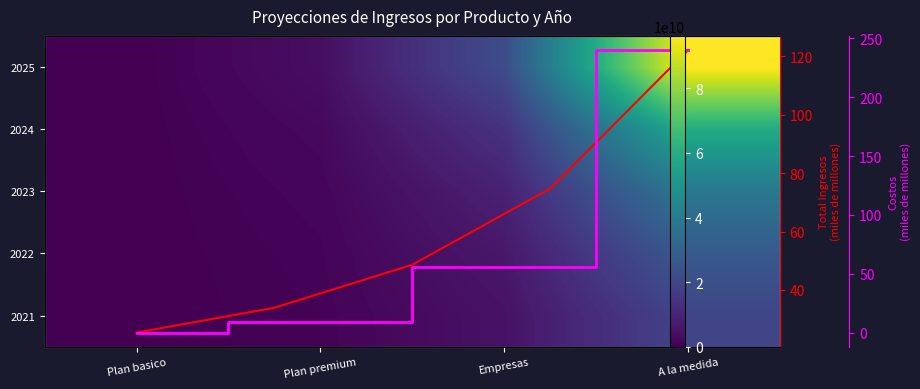

Is it true that 2022 equals 747500000 at Plan premium?

True